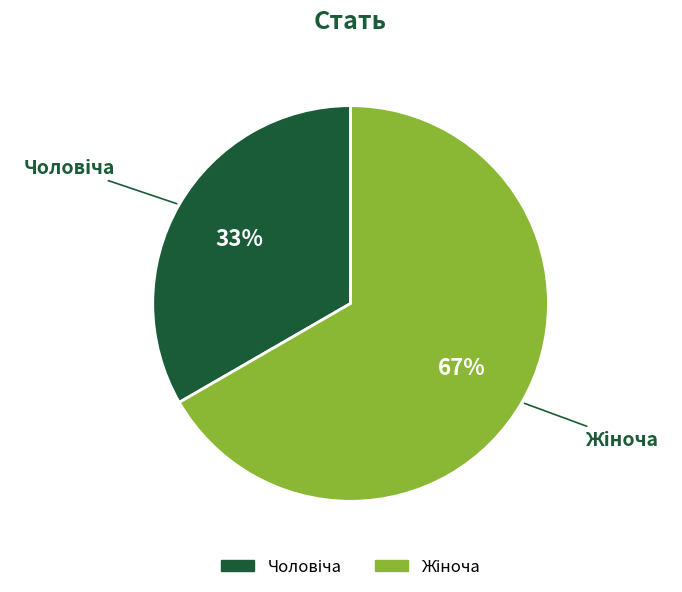

To the nearest percent, what is the average slice percentage?

50%